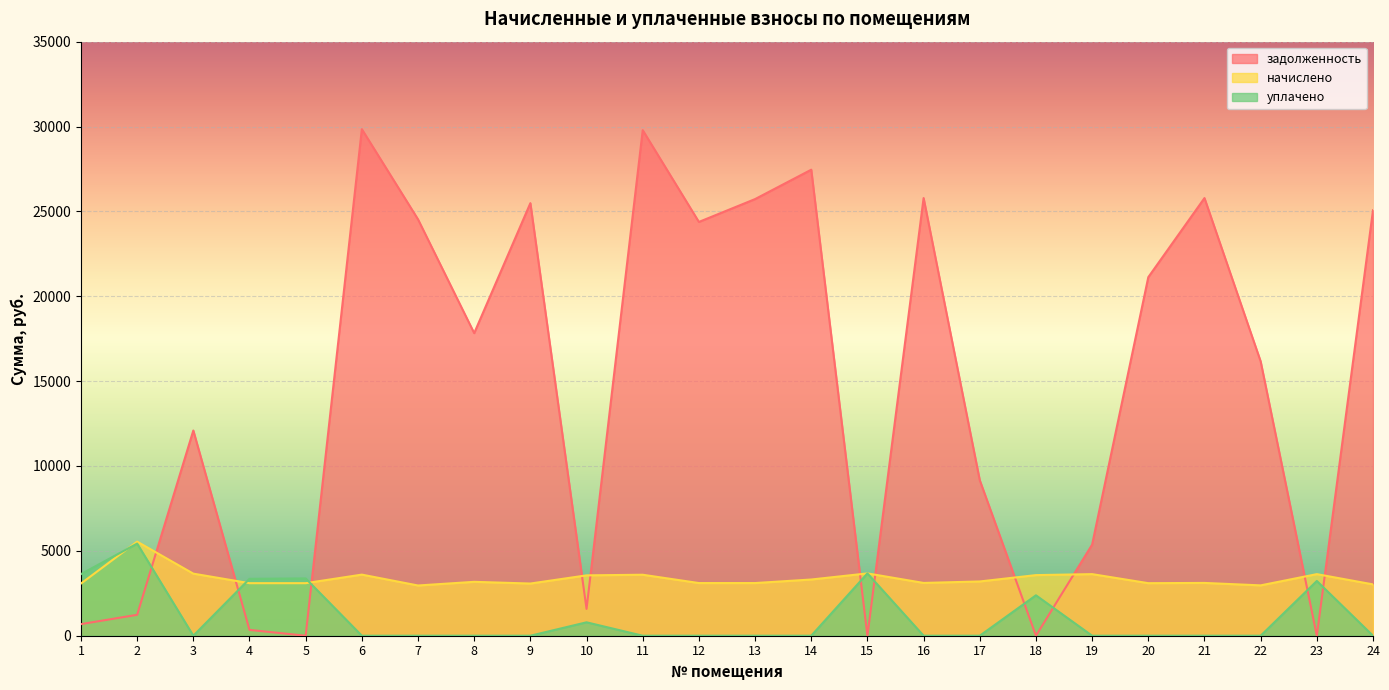

Which label corresponds to the largest value in the chart?

6